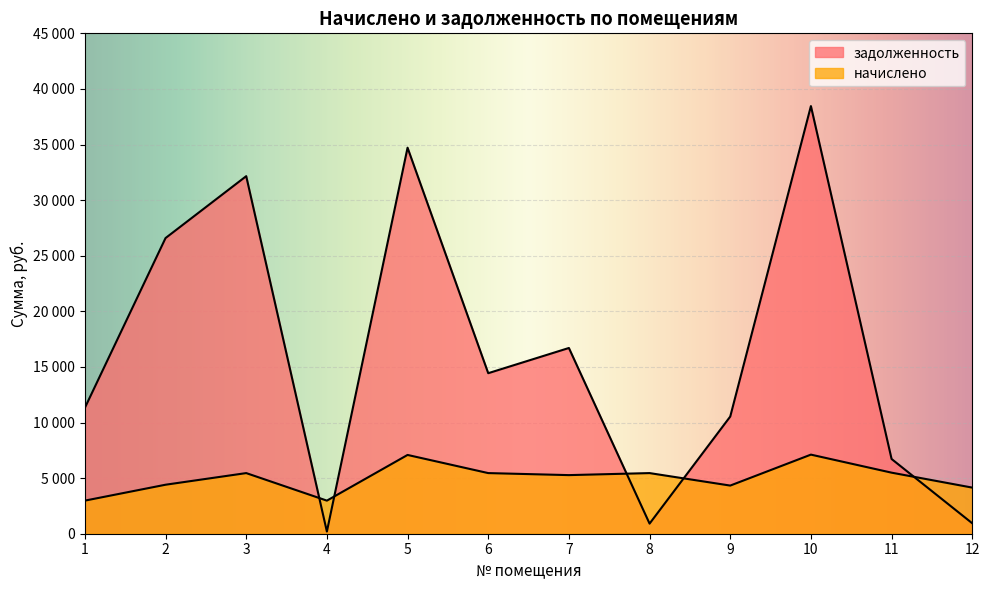

What are all the series names shown in the legend?

начислено, задолженность